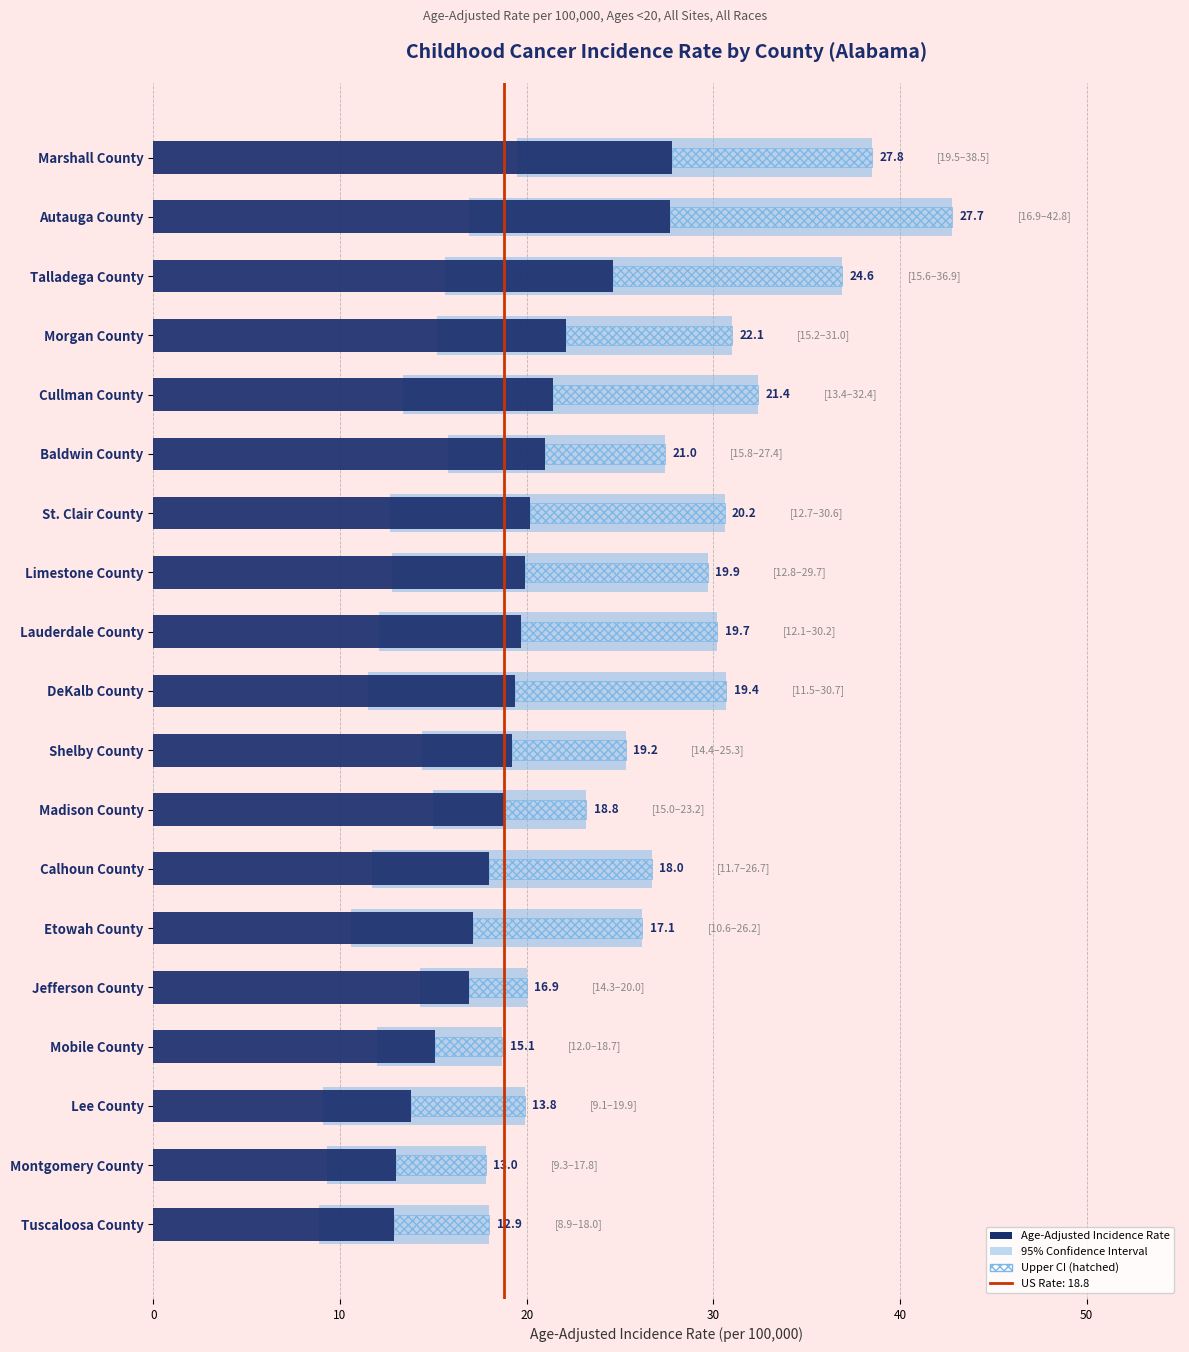

The chart shows a value of 13.8 at Lee County. True or false?

True